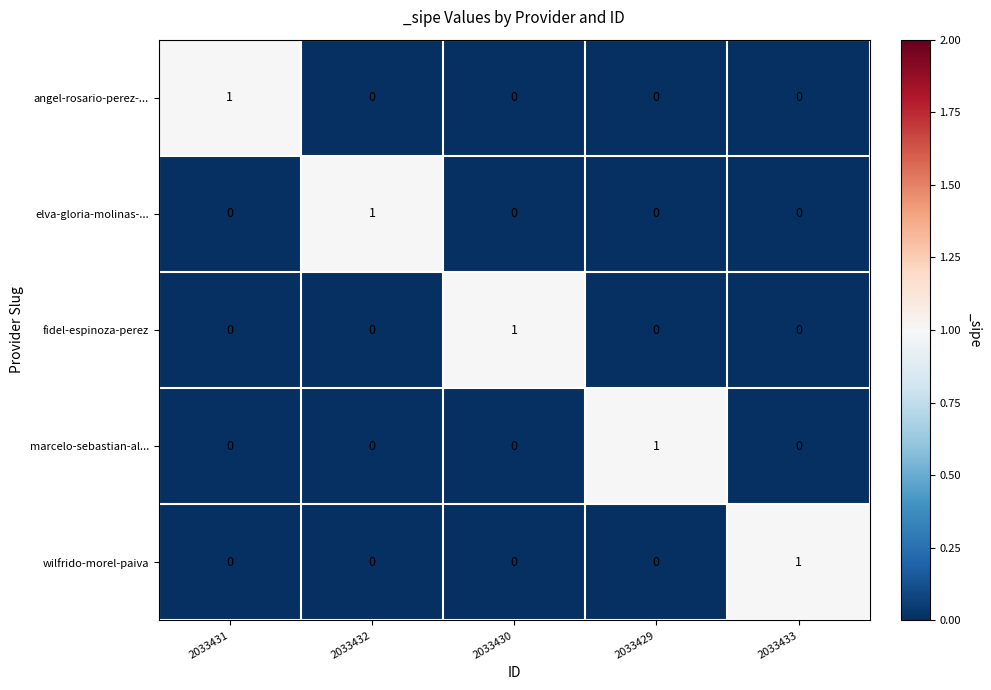

At how many categories does at least one series exceed 0?

5